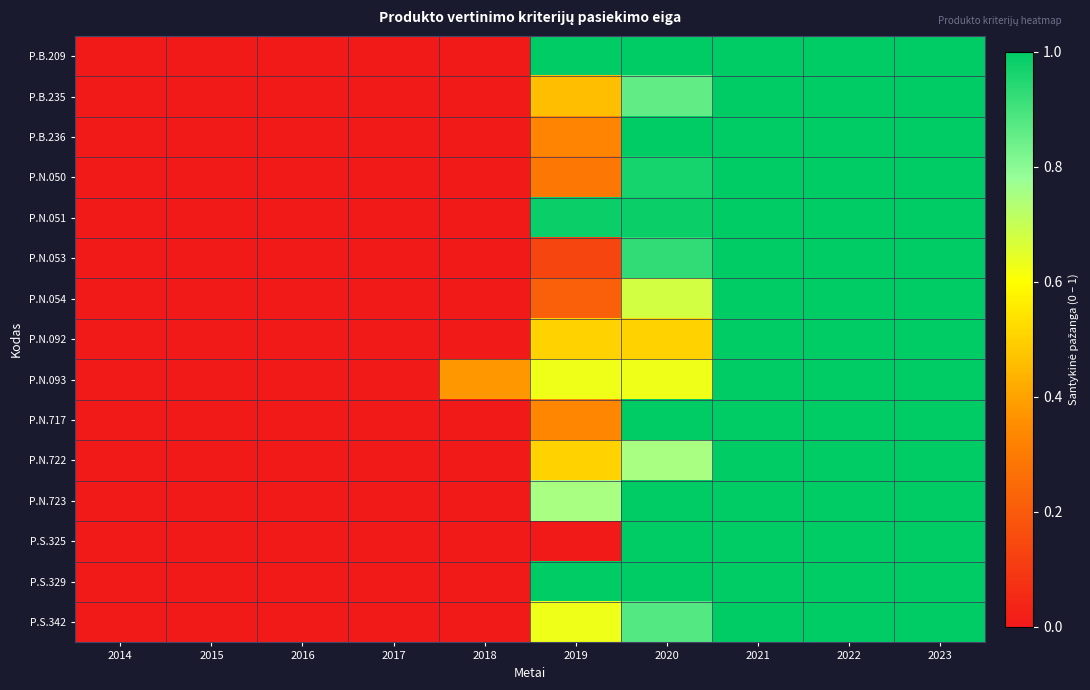

At which category is the sum across all series the highest?

2021